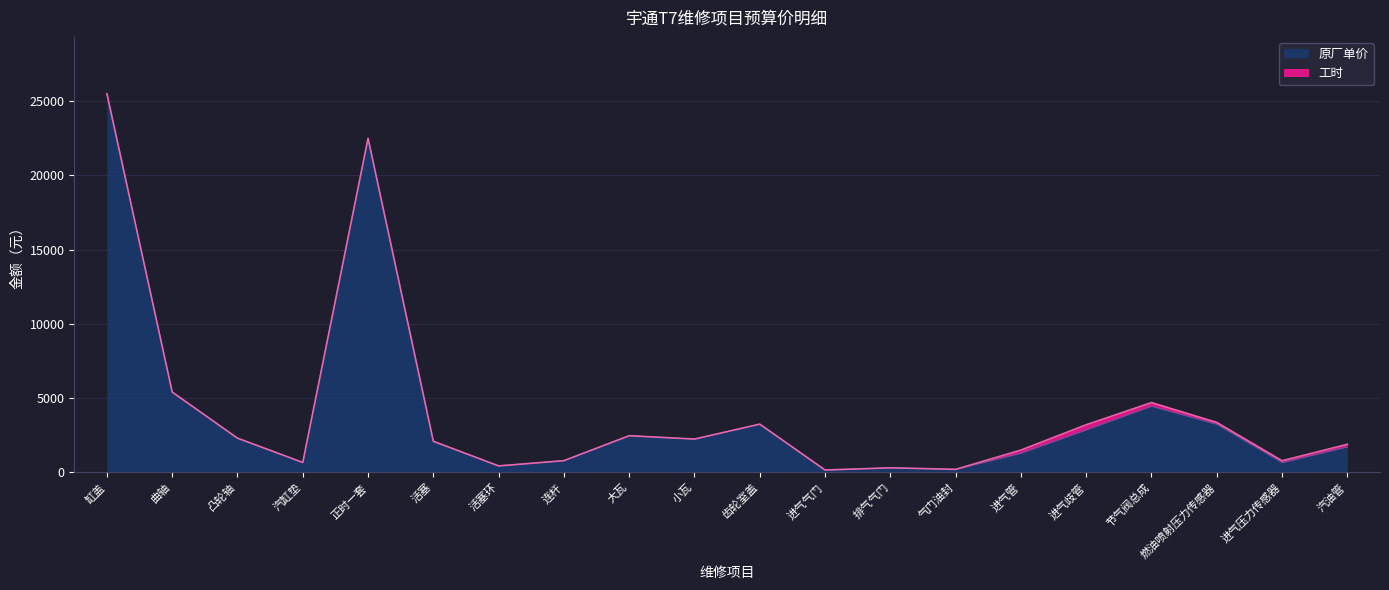

Does the chart have visible grid lines?

Yes